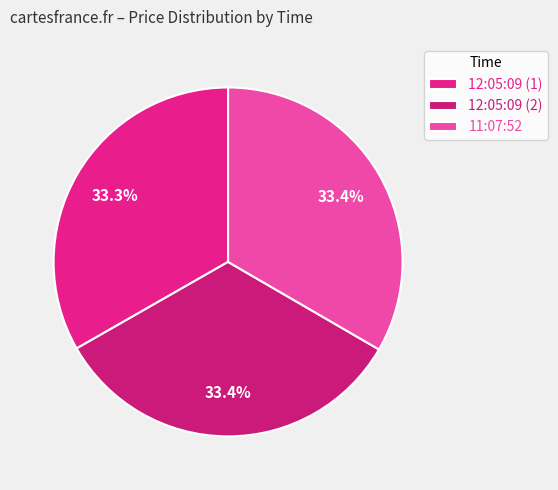

Is it true that 12:05:09 (2) is 28% of the pie?

False